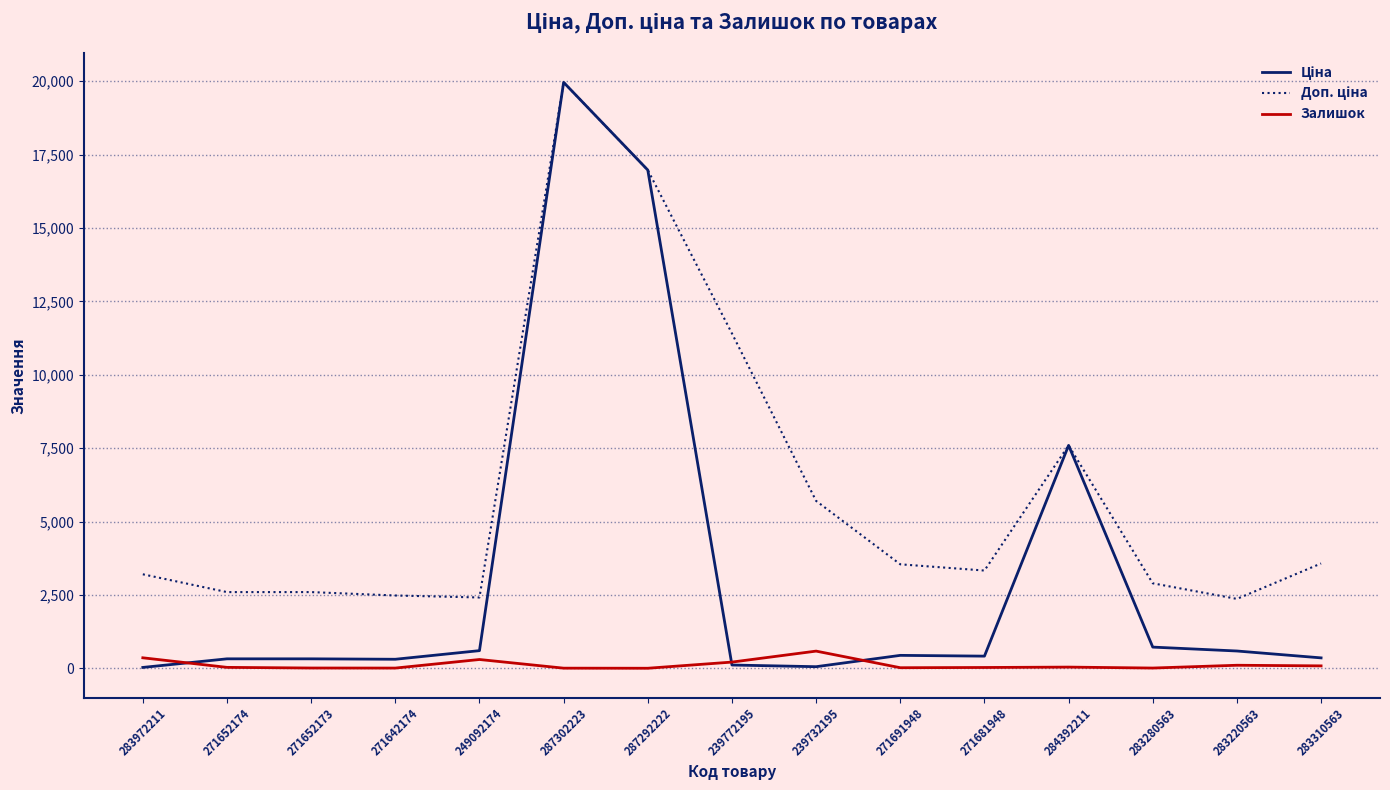

The Залишок series shows 302.0 at 249092174. True or false?

True